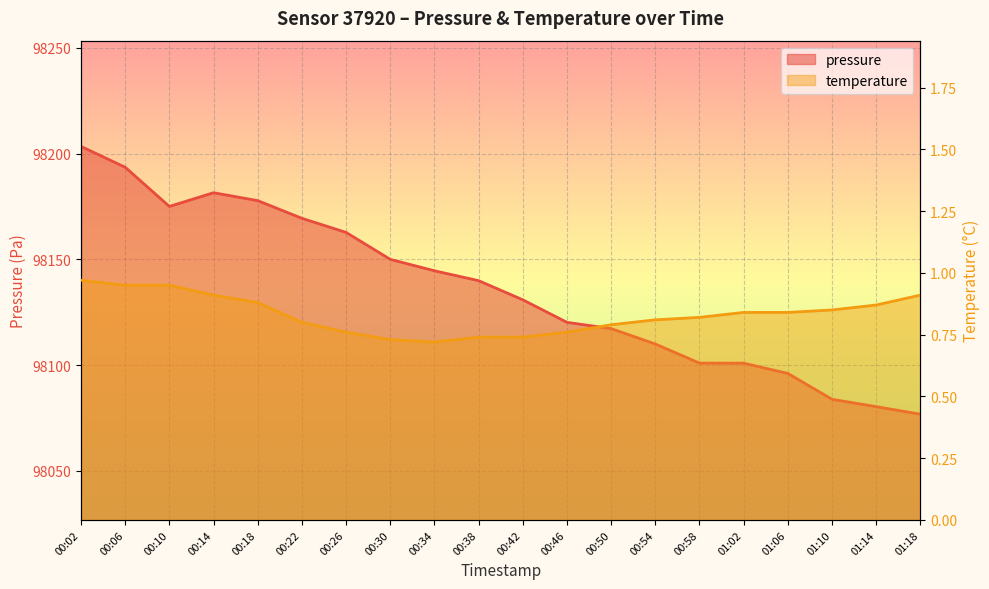

The value of pressure at 00:02 is 33823.9. True or false?

False